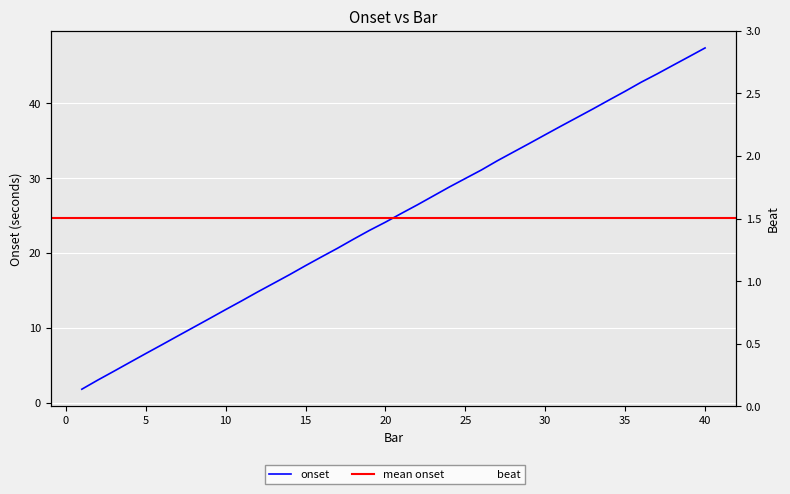

What is the value of the 13th point from the left?

16.0